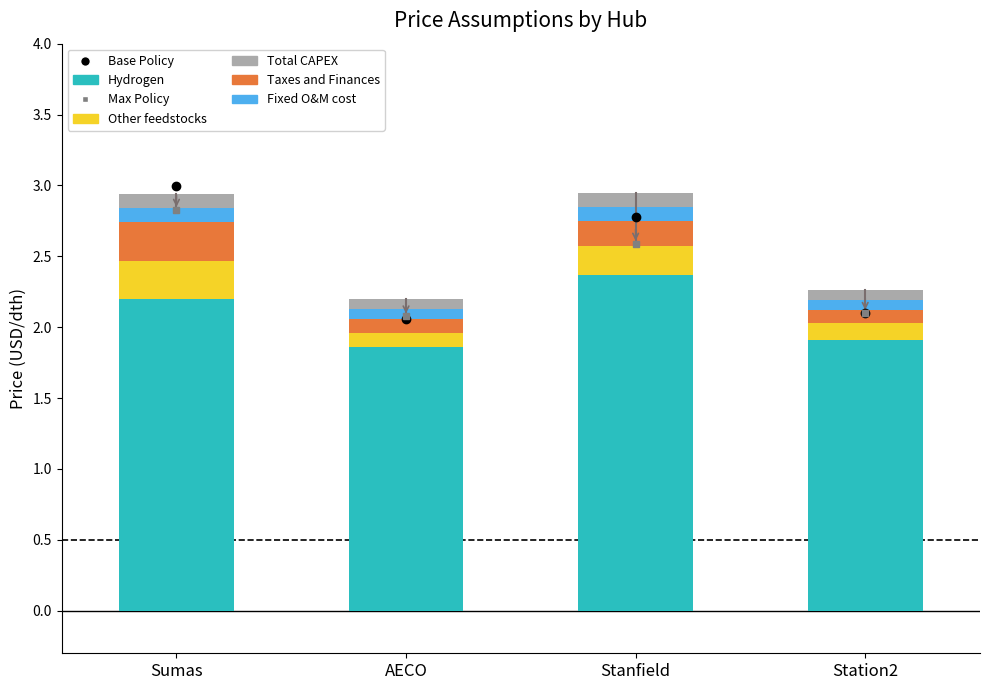

How many categories are shown in the chart?

4